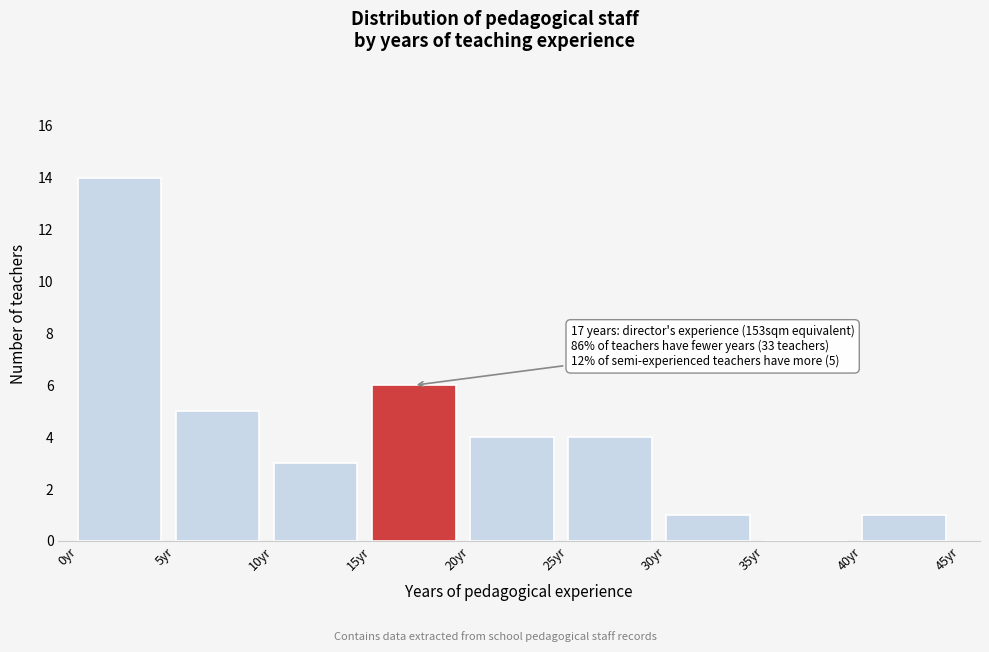

Over which range of the x-axis is the bar tallest?

0 to 5